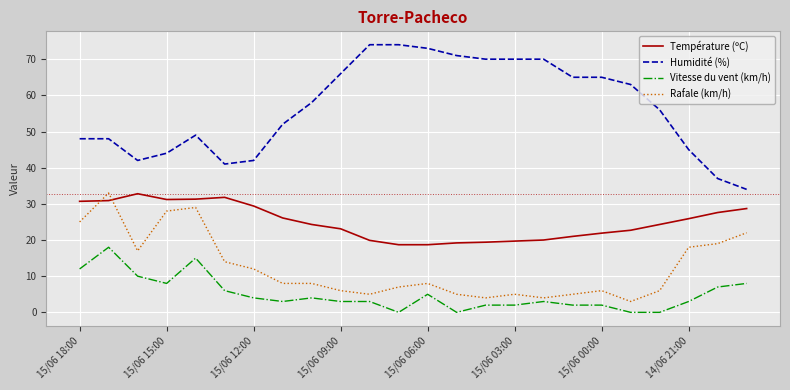

Which series has the largest total across all categories?

Humidité (%)